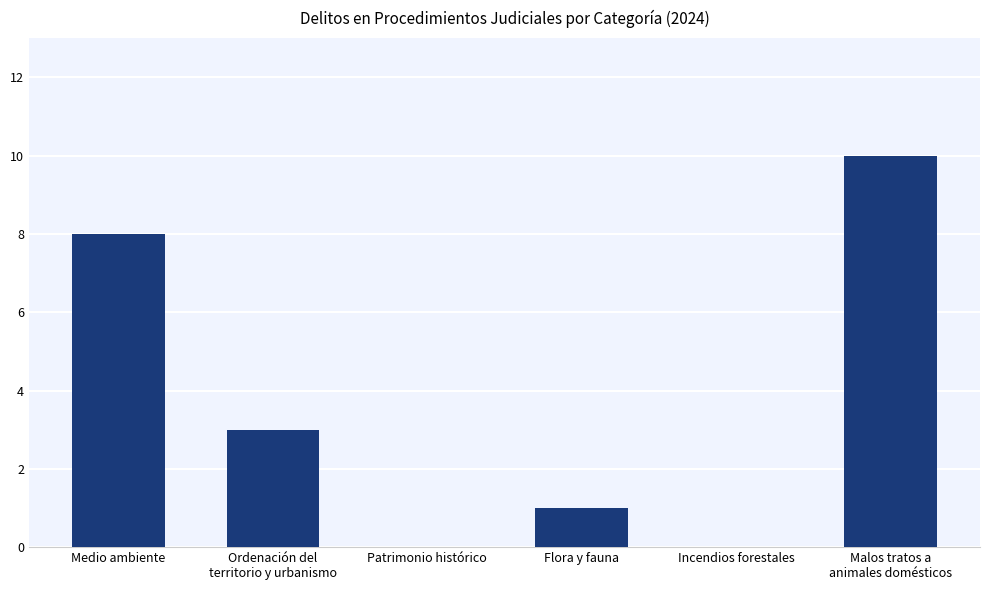

What is the greatest value displayed?

10